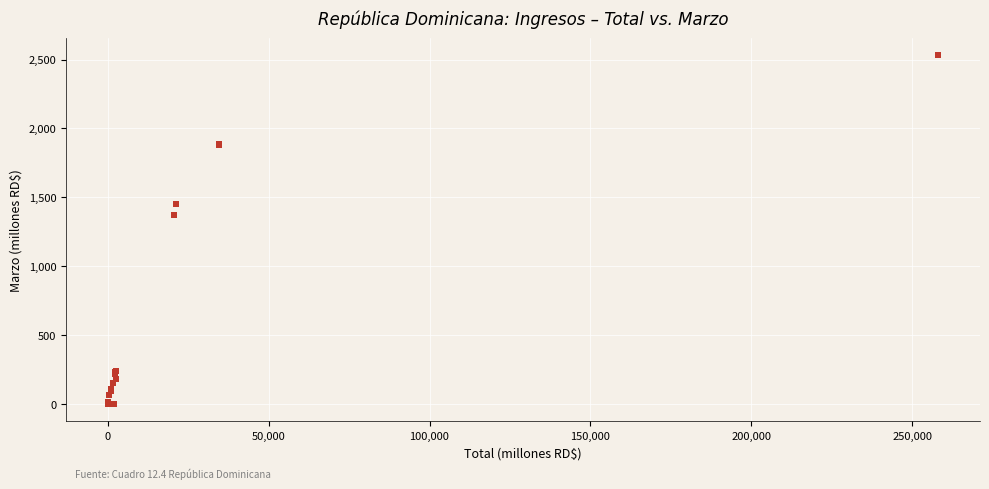

What Y value in the scatter plot is closest to 1266?

1373.4